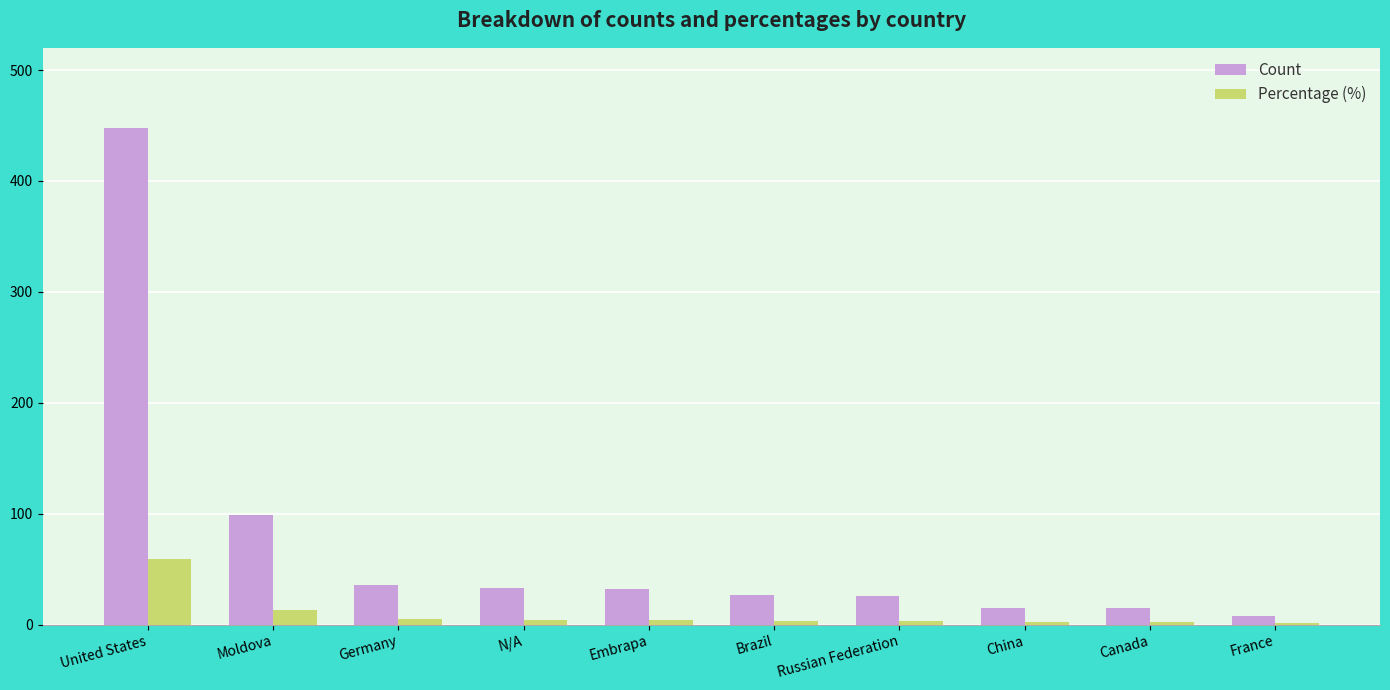

At which label does Count first exceed 32?

United States